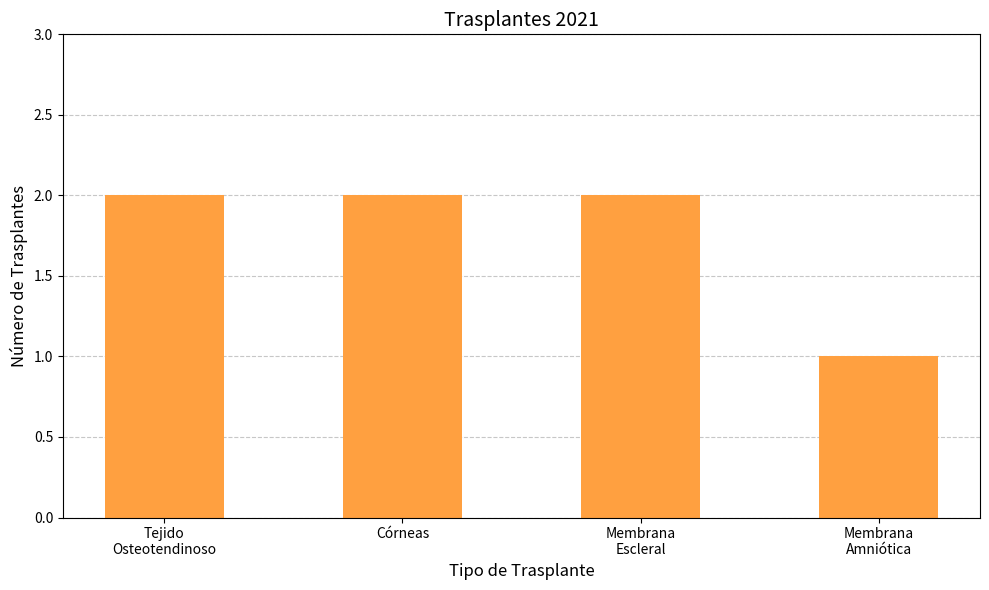

What is the label of the 2nd bar from the right?

Membrana
Escleral